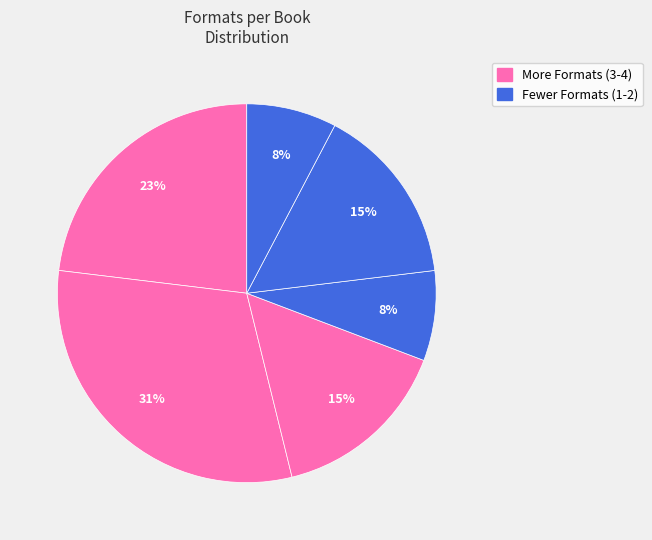

To the nearest percent, what is the difference between the largest and smallest slice percentages?

23%